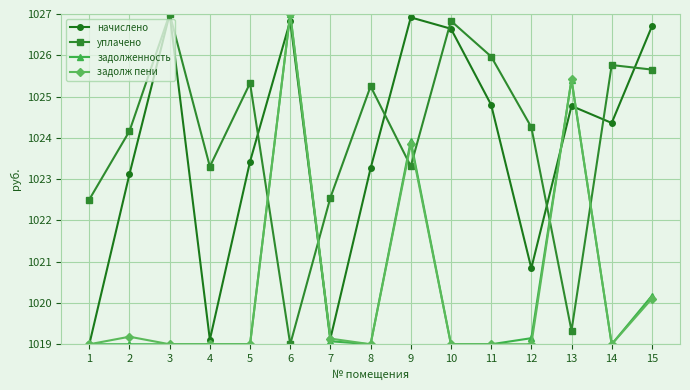

At which label does задолж пени reach its peak?

6